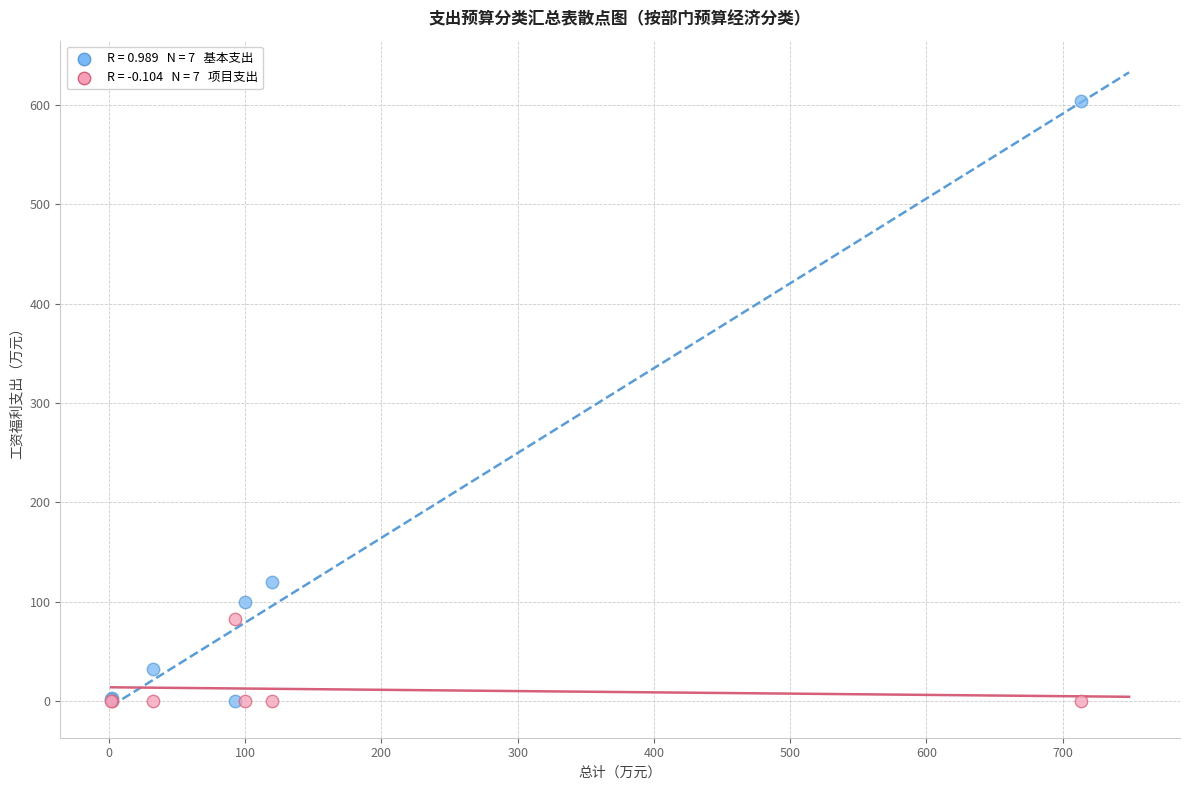

Across all series, what Y value is closest to 302?

119.6